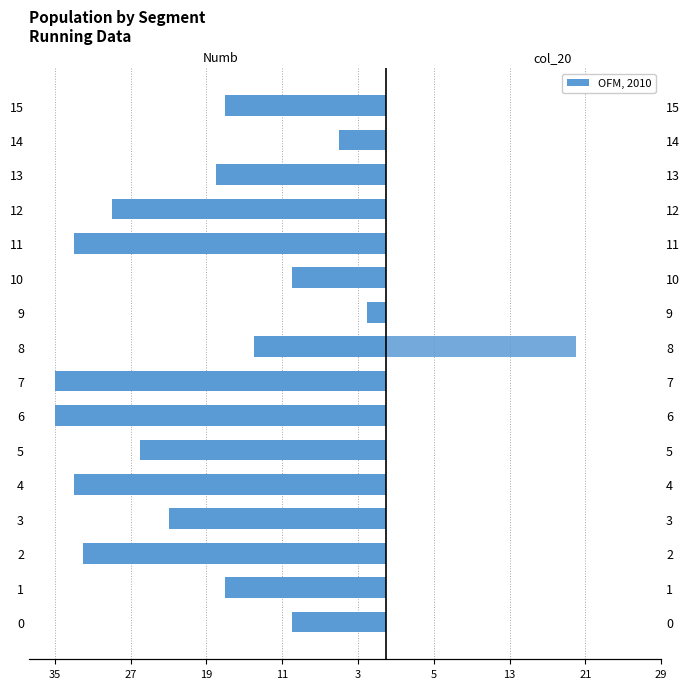

Reading left to right, extract all data points from this chart.

Numb: -10	-17	-32	-23	-33	-26	-35	-35	-14	-2	-10	-33	-29	-18	-5	-17
col_20: 0	0	0	0	0	0	0	0	20	0	0	0	0	0	0	0